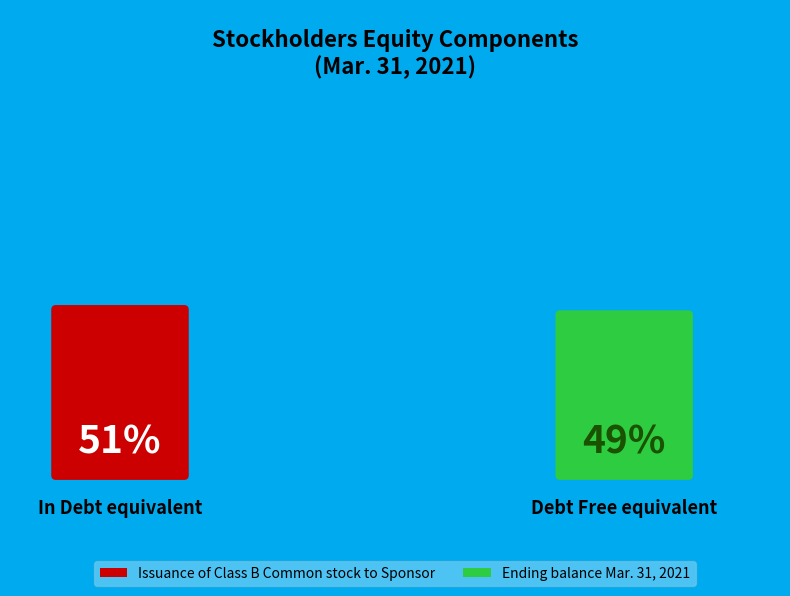

How much of the chart is everything except Ending balance Mar. 31, 2021?

50.8%